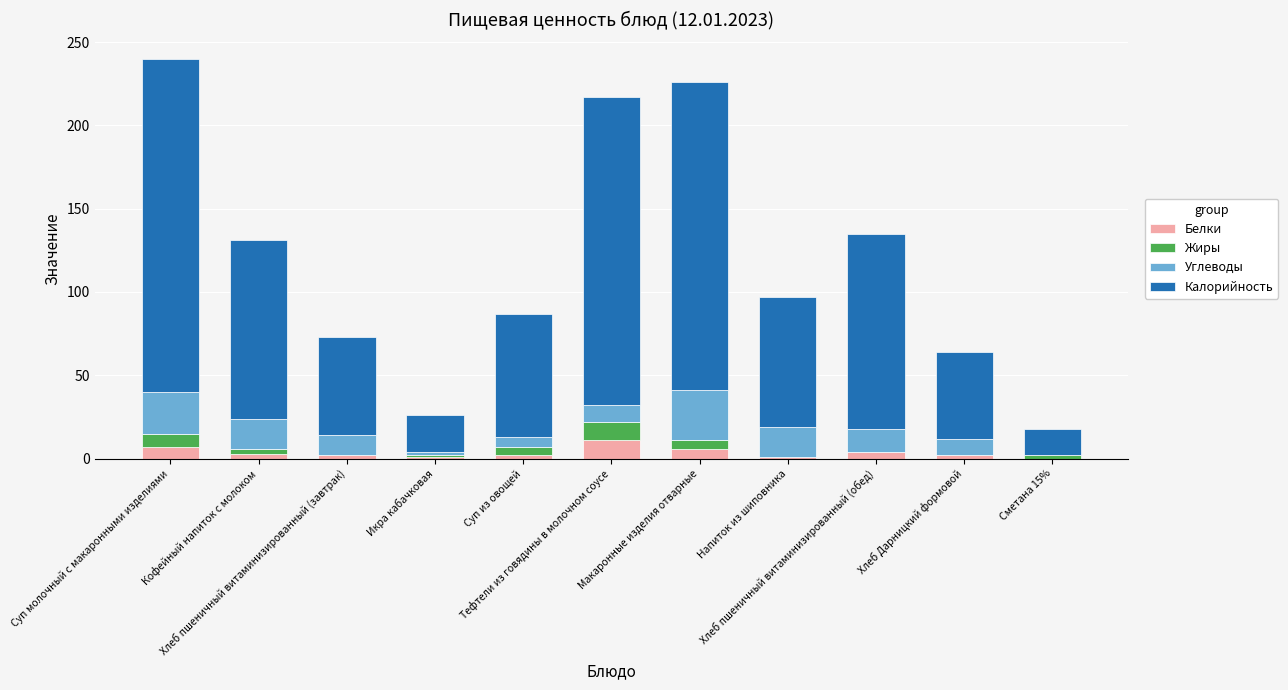

True or false: Жиры has a value of 2 at Сметана 15%.

True